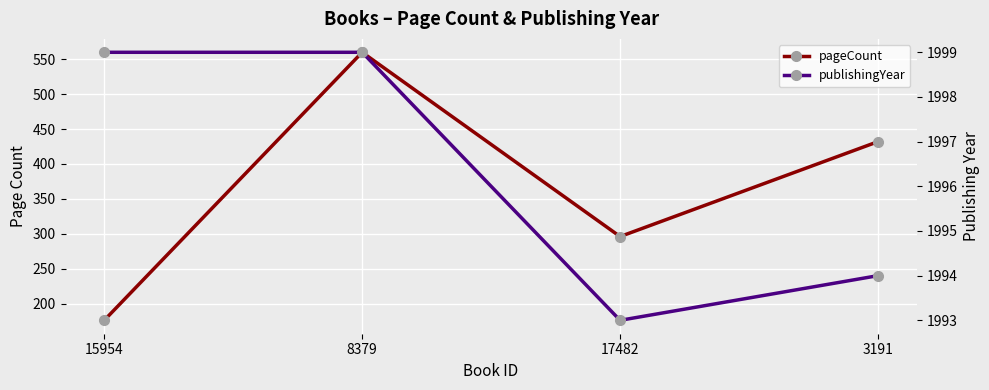

Between 15954 and 3191, which series saw the biggest shift?

pageCount